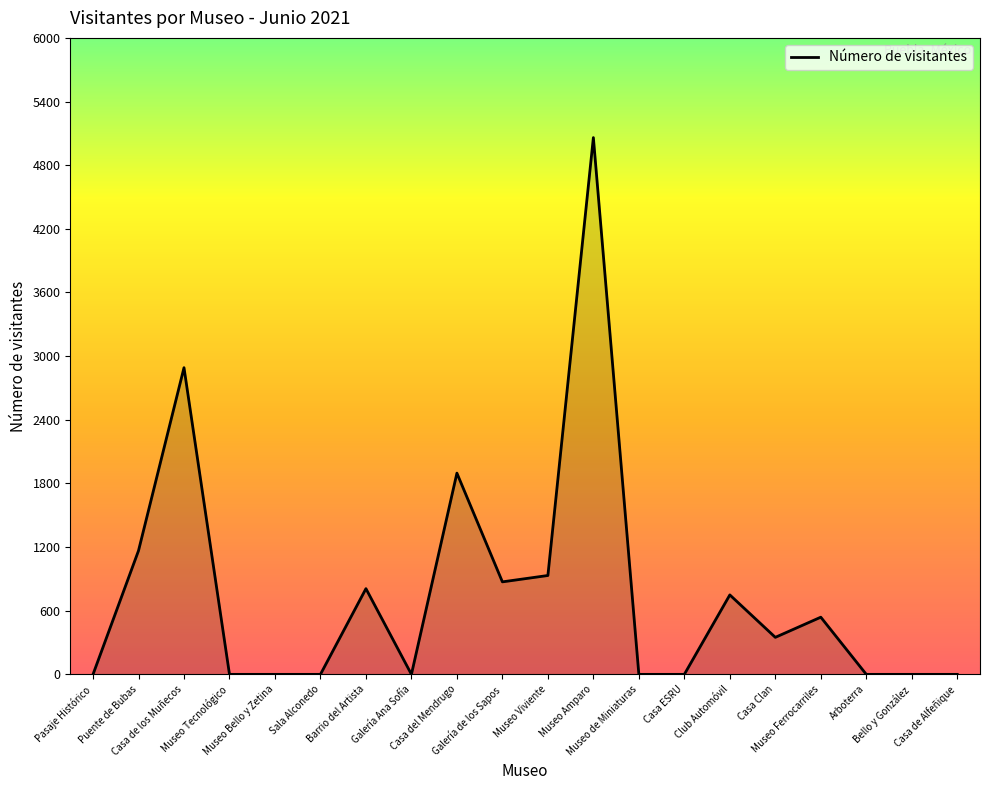

What is the maximum value shown in the chart?

5060